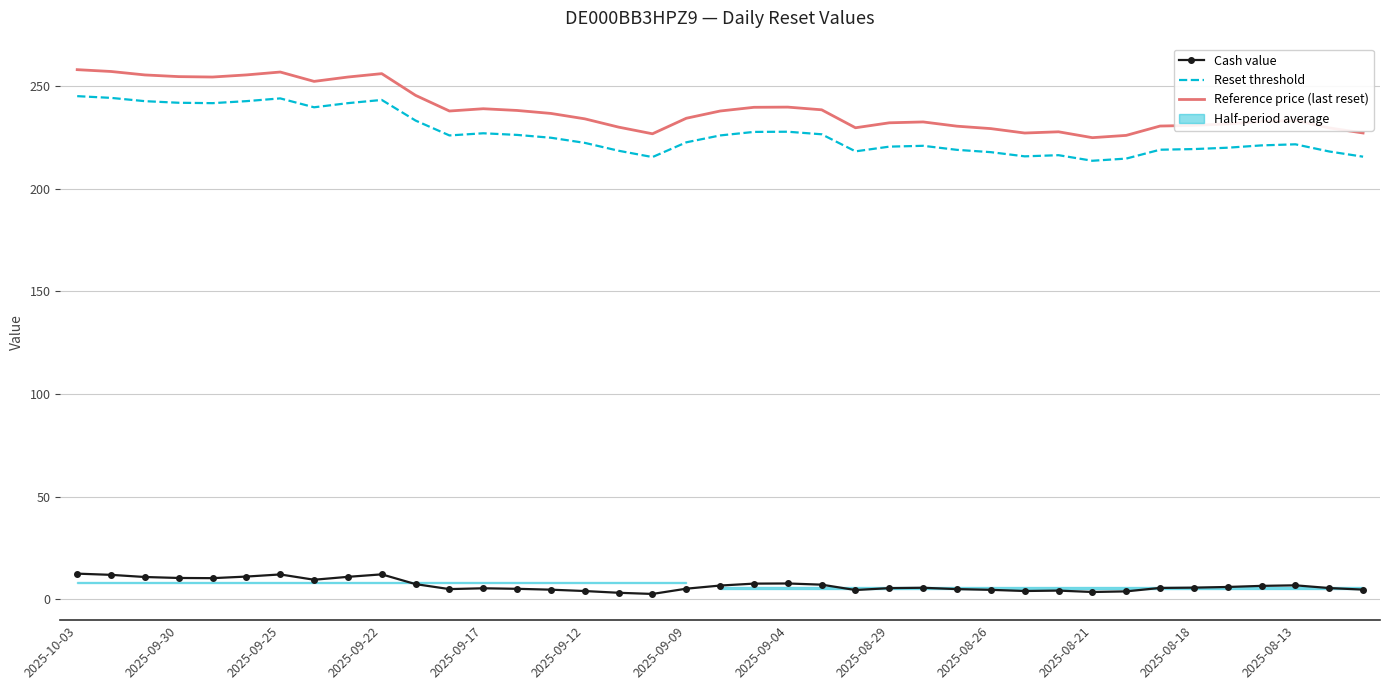

At which category is the sum across all series the highest?

2025-10-03